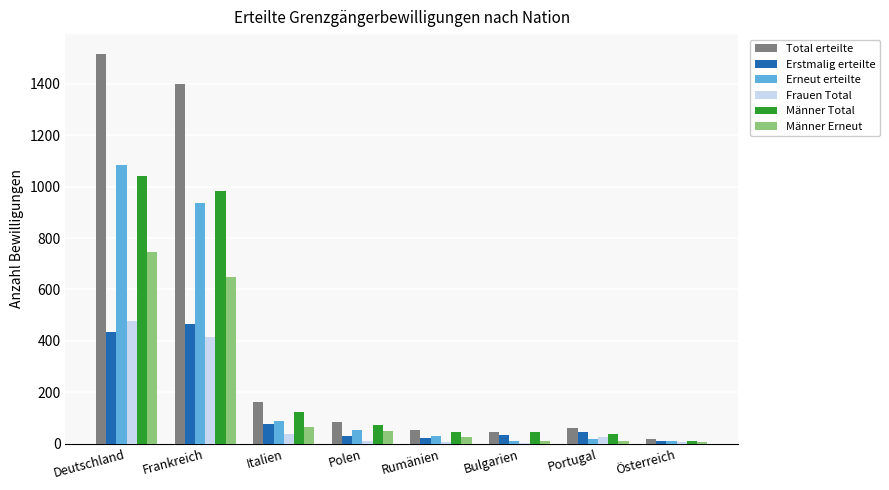

What is the sum of all Erstmalig erteilte values?

1114